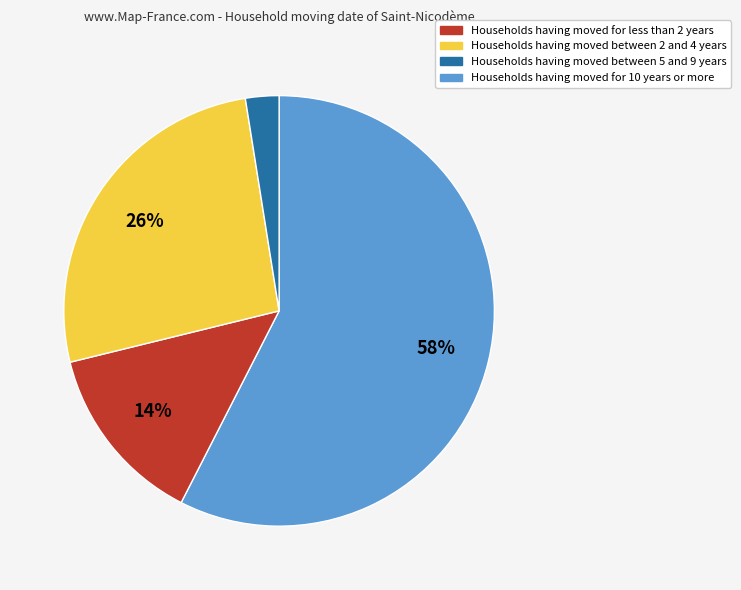

Does any single category account for the majority?

Yes